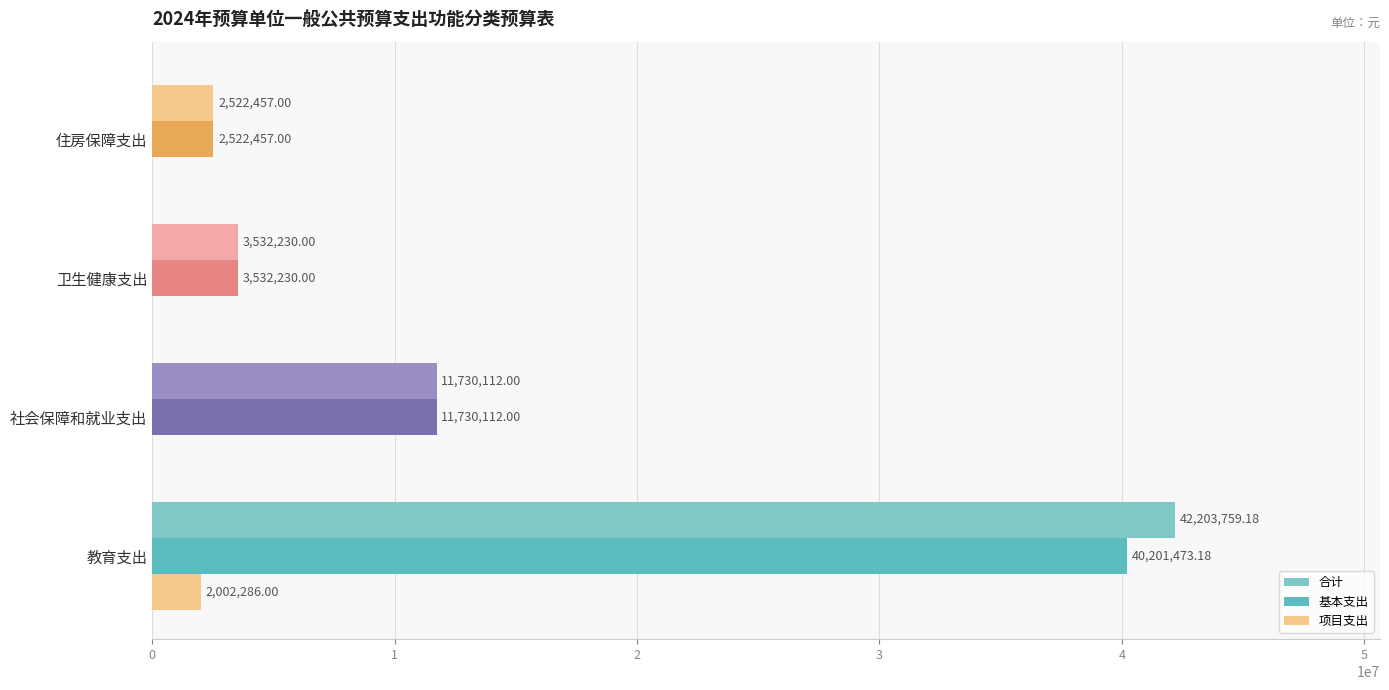

How many values in the 项目支出 series exceed 0?

1